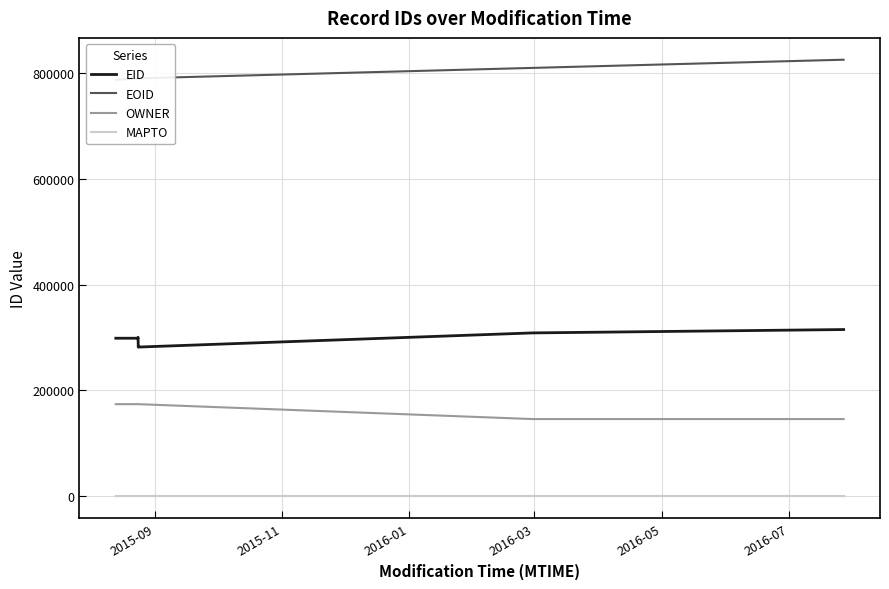

What is the highest value of the EID series?

315135